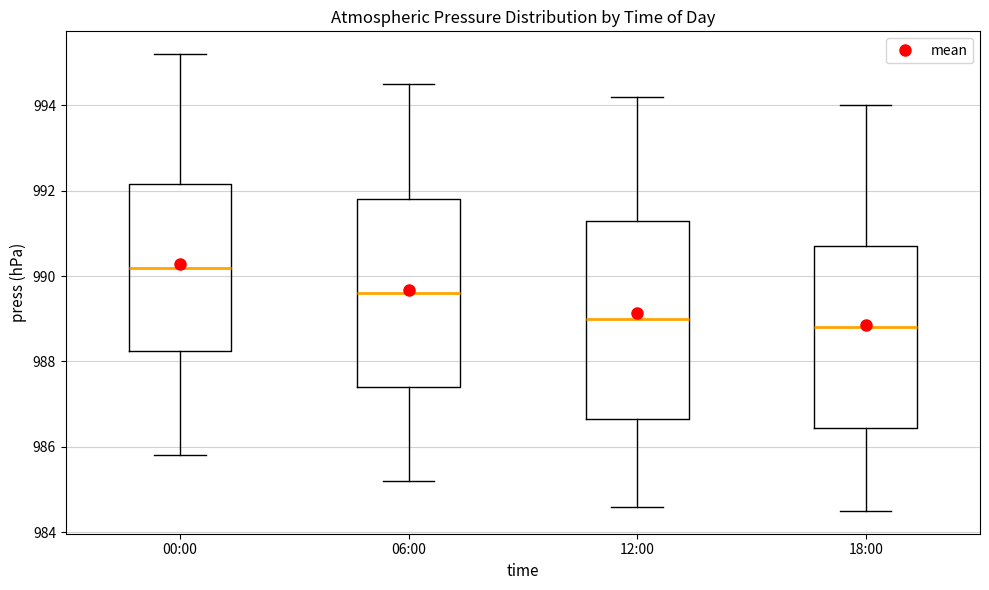

Where does the lower whisker of the box for 06:00 end on the y-axis? The values are not printed on the chart, so give them approximately, as read against the axis.

985.2